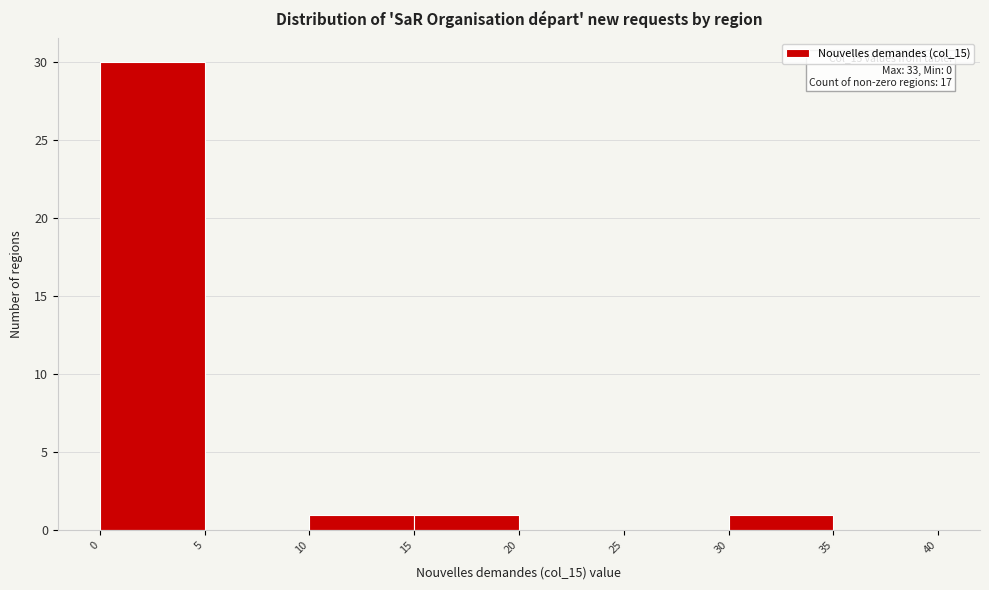

Which range on the x-axis has the tallest bar?

0 to 5